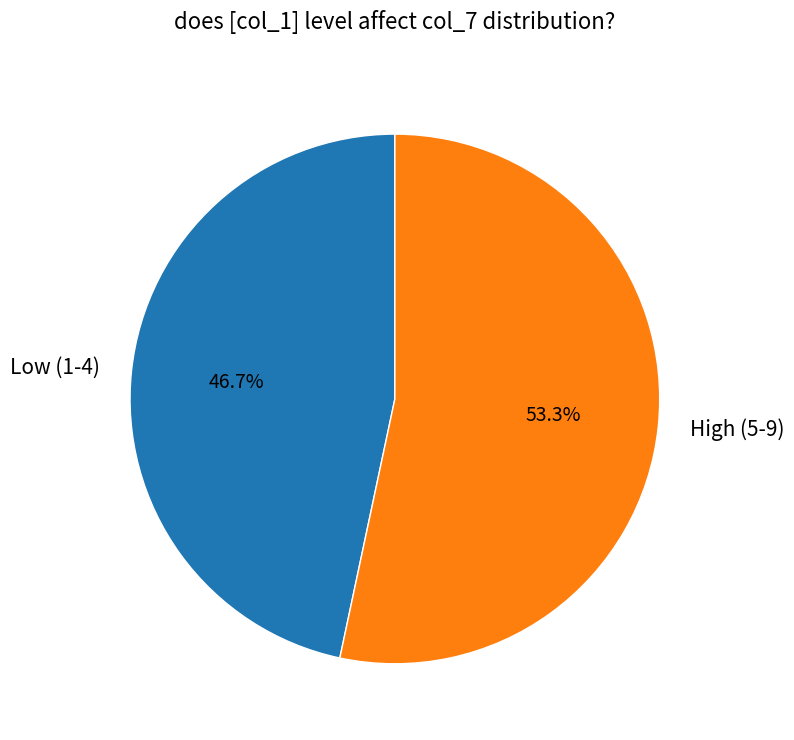

Rank the categories by value from lowest to highest.

Low (1-4), High (5-9)